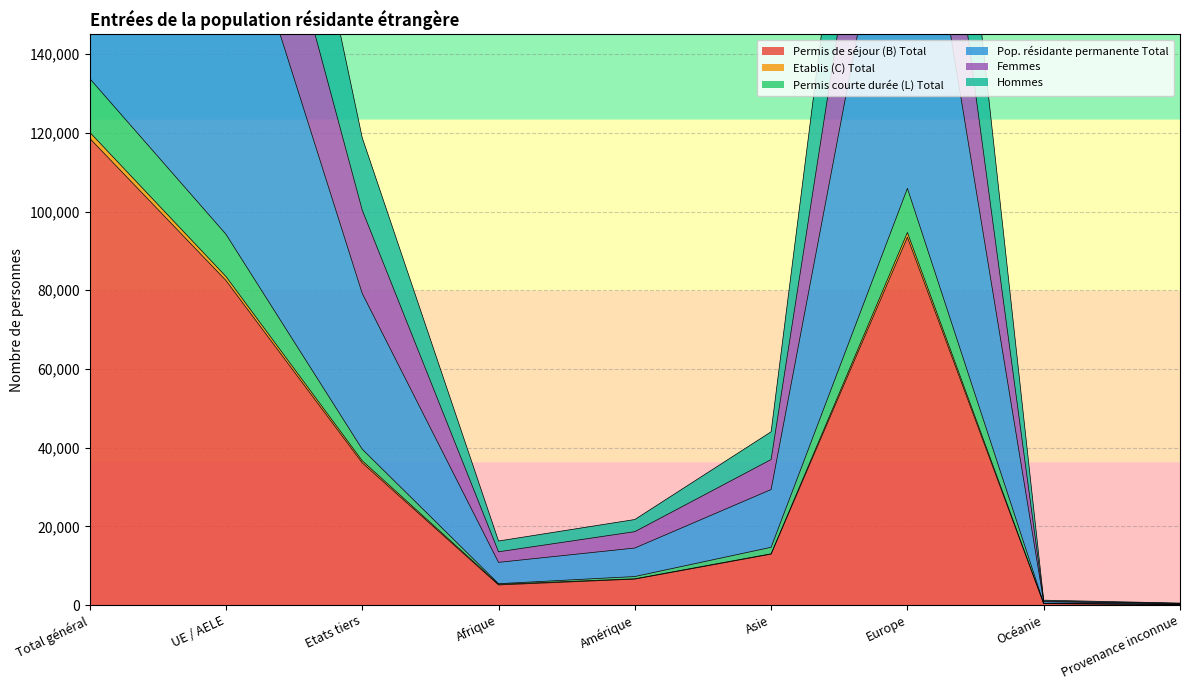

How many interior local peaks does the Etablis (C) Total series have?

1